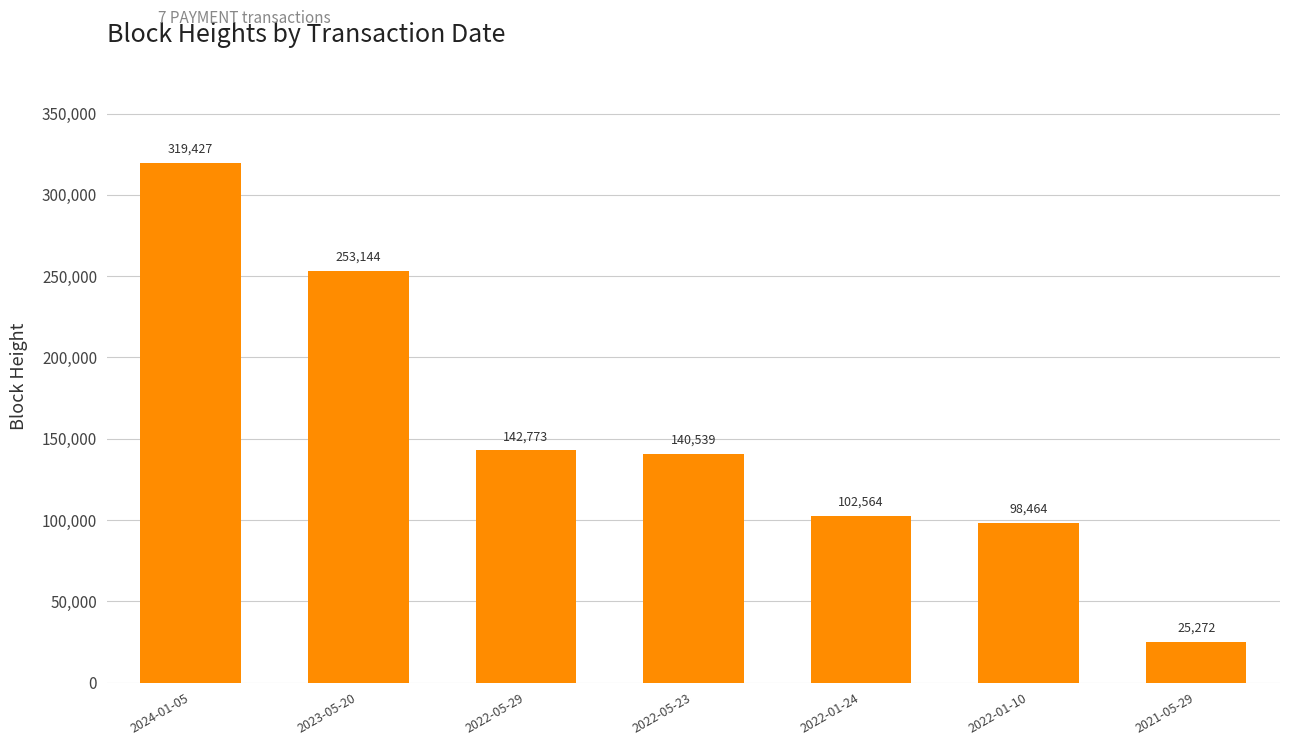

What is the approximate value at 2022-01-10?

98464